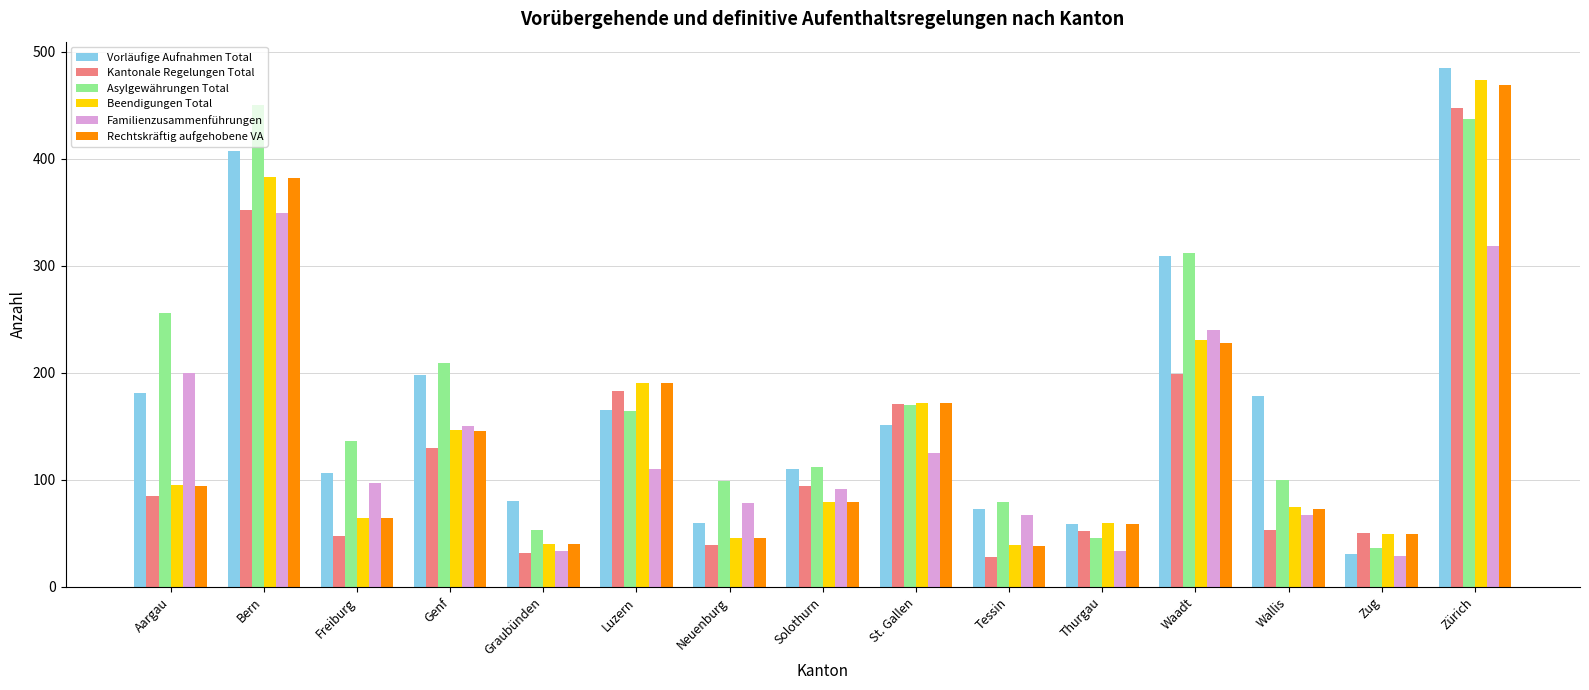

What is the total value across all series at Genf?

980